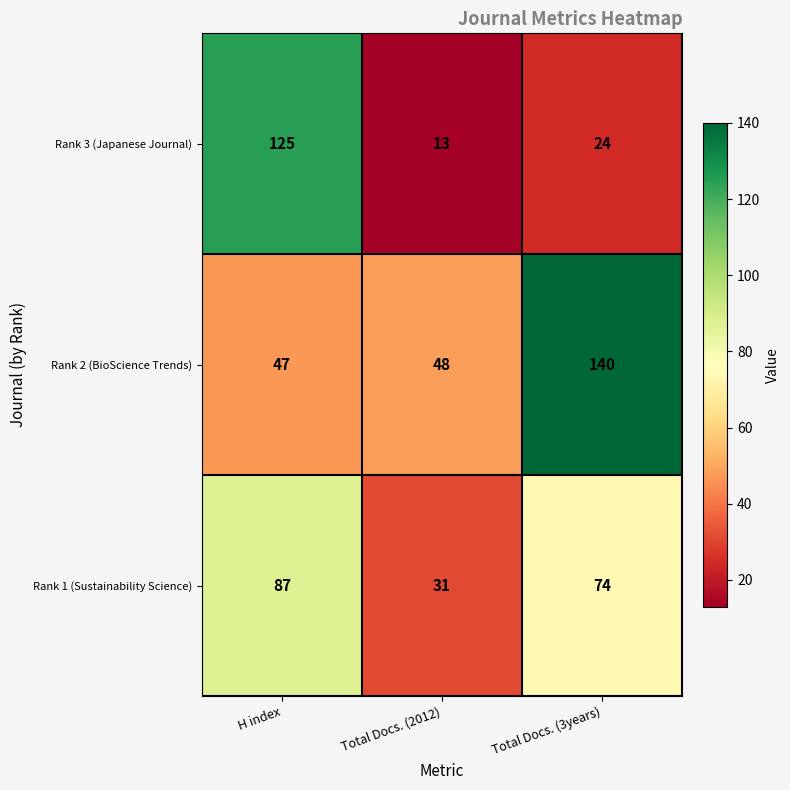

Which category has the lowest value across all series?

Total Docs. (2012)